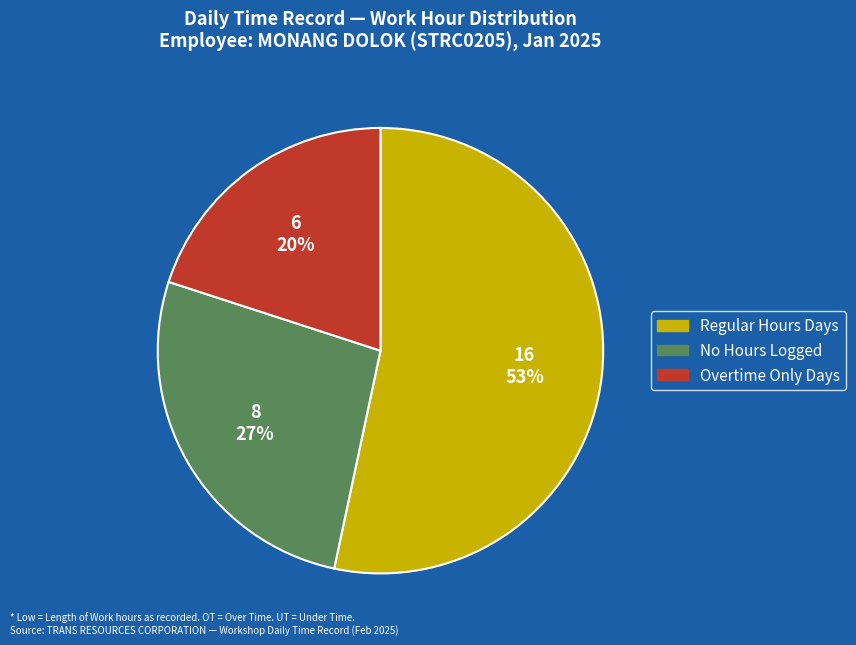

To the nearest percent, what is the average slice percentage?

33%